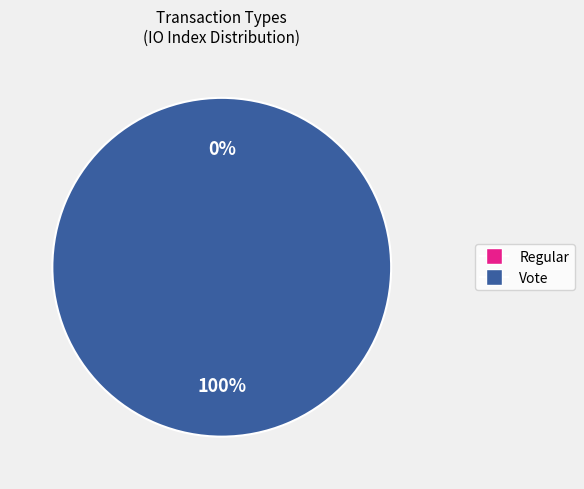

Count the number of slices in the pie.

2